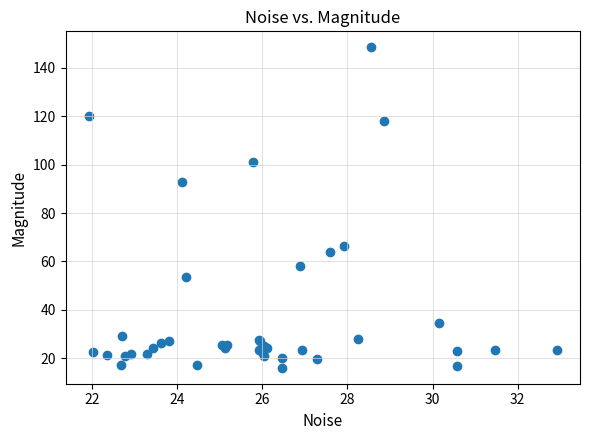

What Y value in the scatter plot is closest to 82?

92.6